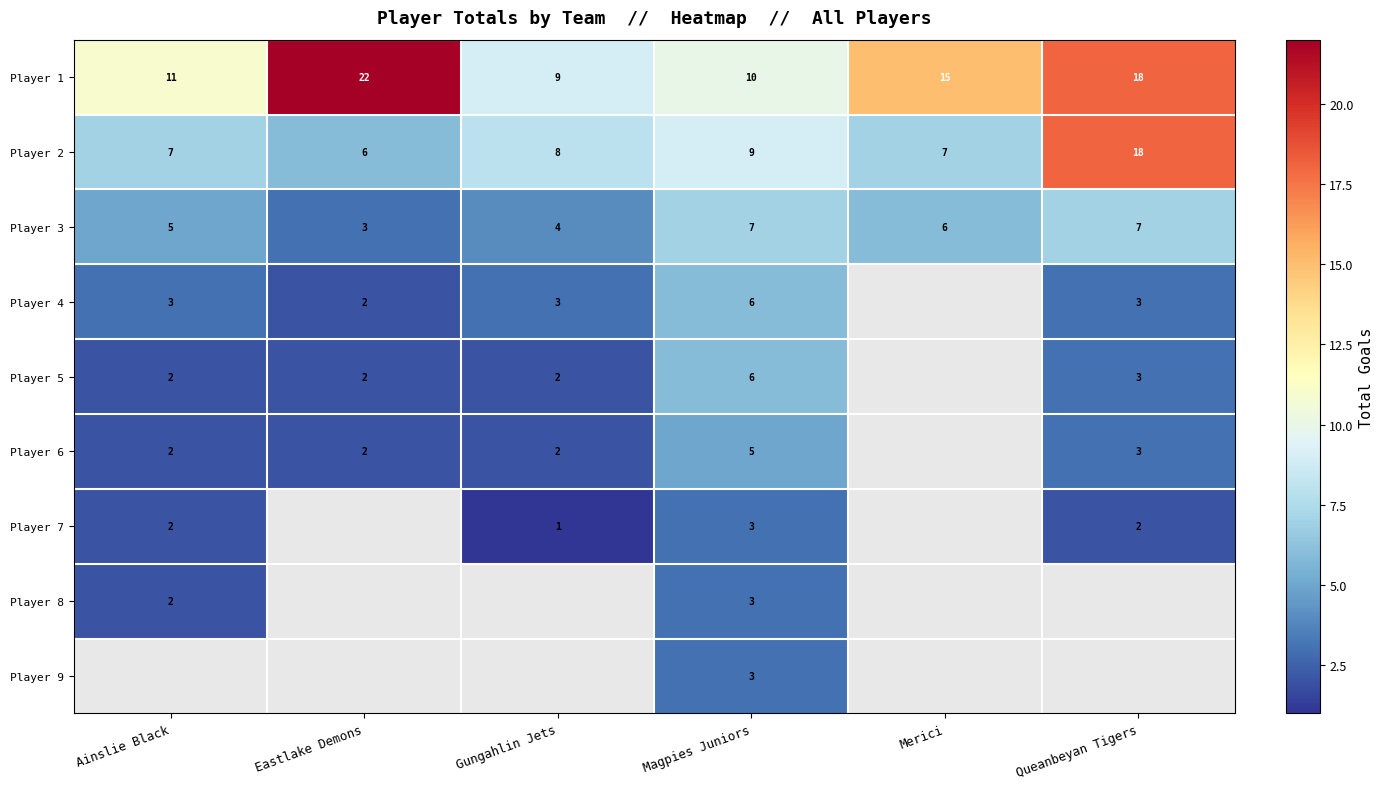

What is the difference between the maximum and minimum values in the Player 1 series?

13